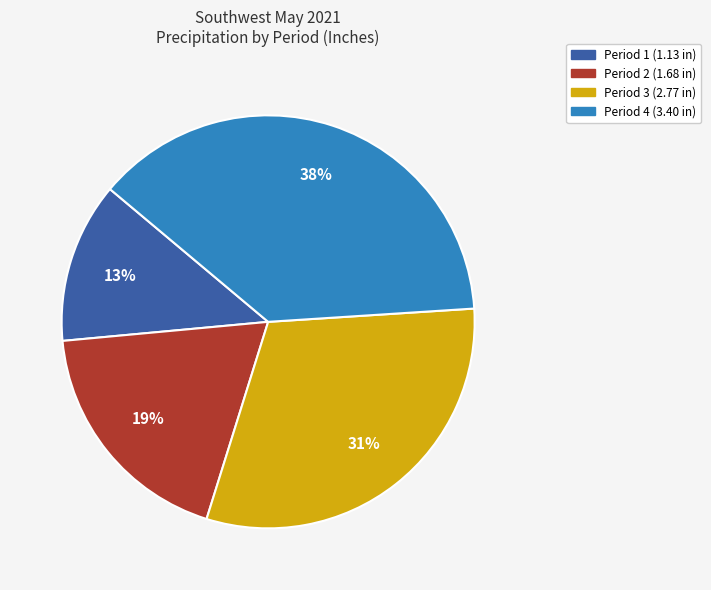

To the nearest percent, what is the difference between the largest and smallest slice percentages?

25%